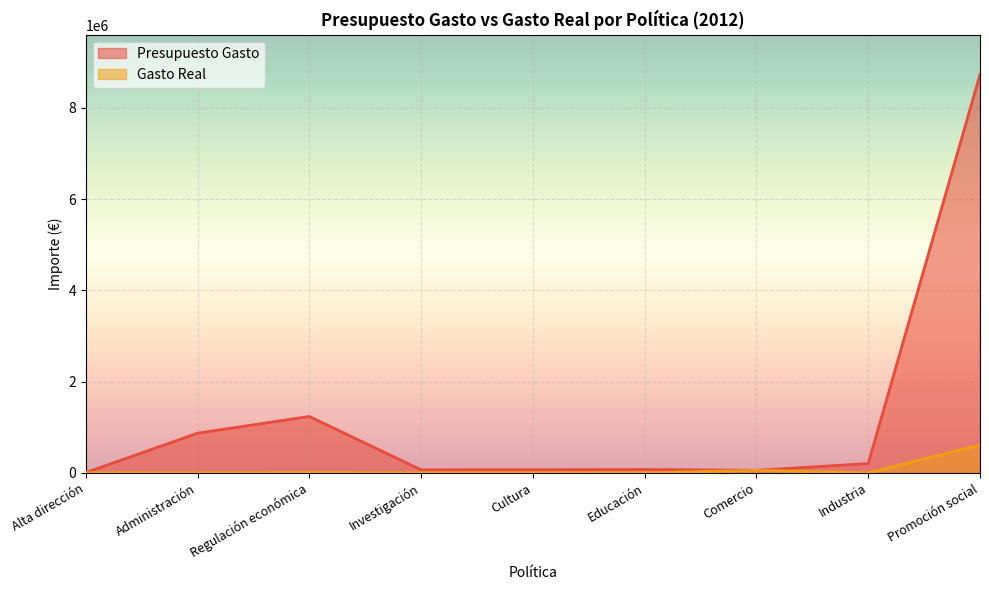

How many lines are shown in the chart?

2